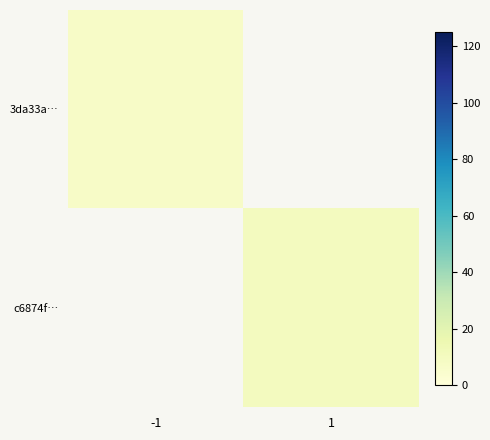

Rank the series by their maximum value, from highest to lowest.

3da33a…, c6874f…